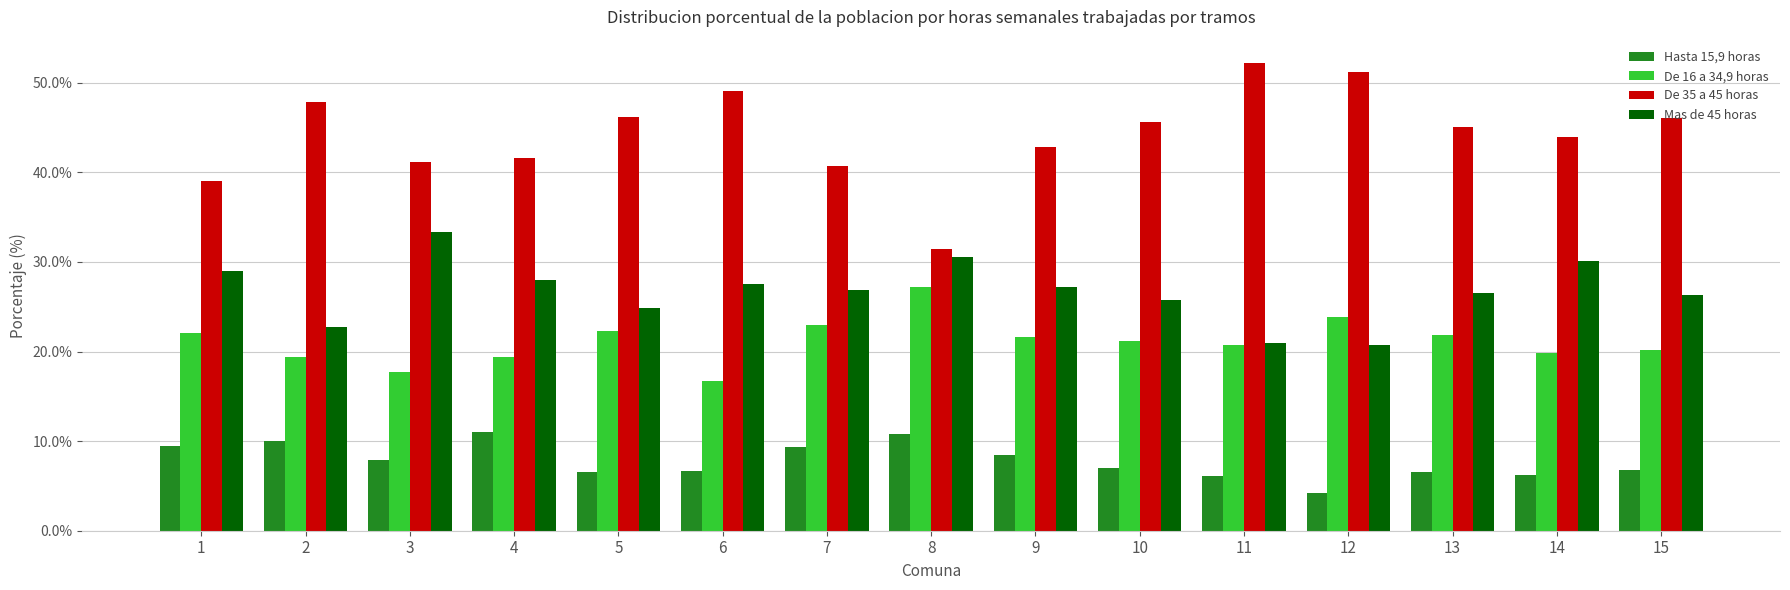

List the series in order of their peak value, highest first.

De 35 a 45 horas, Mas de 45 horas, De 16 a 34,9 horas, Hasta 15,9 horas